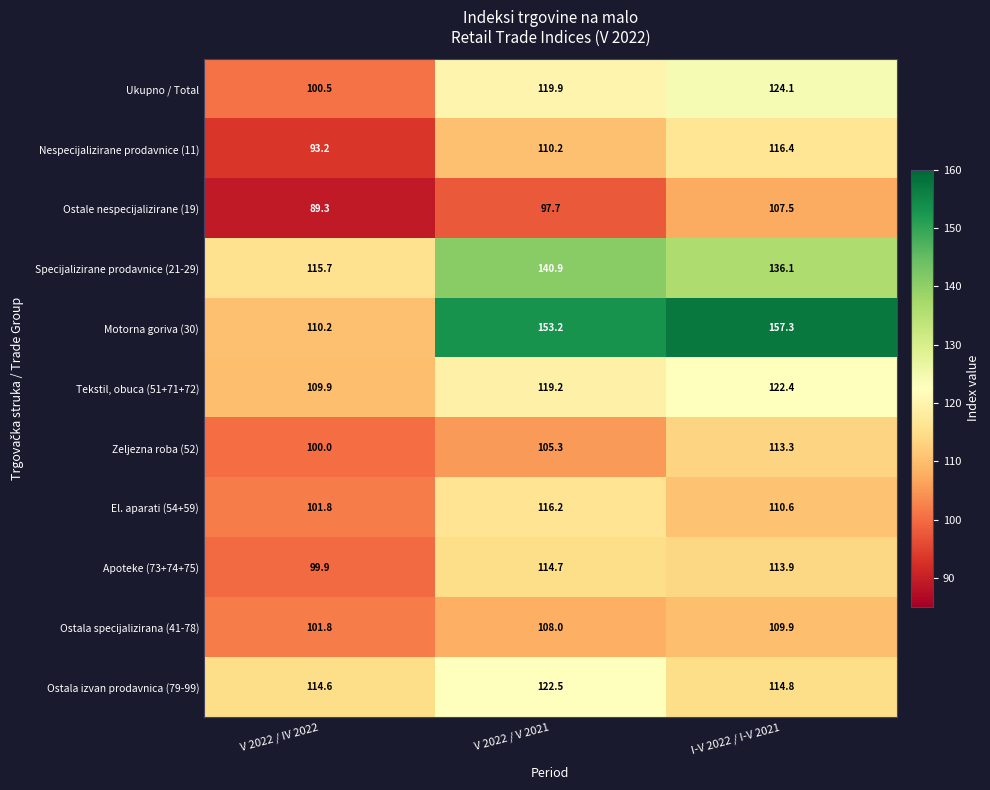

What is the difference between the Zeljezna roba (52) values at V 2022 / IV 2022 and I-V 2022 / I-V 2021?

13.3